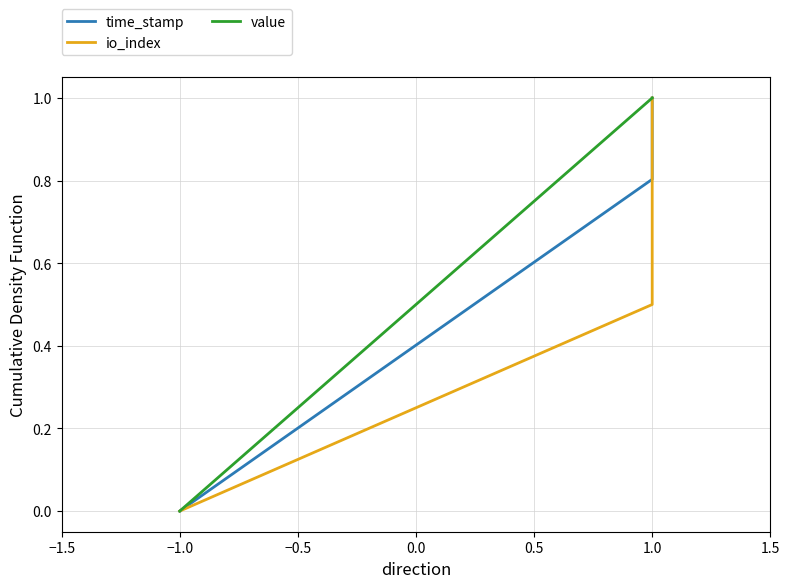

True or false: value has more than 0 points higher than both neighbors.

False